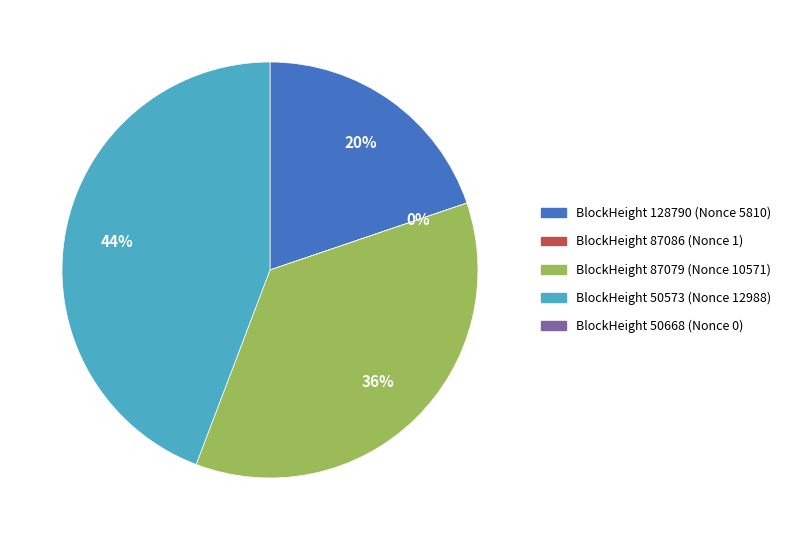

To the nearest percent, what is the difference between the largest and smallest slice percentages?

44%